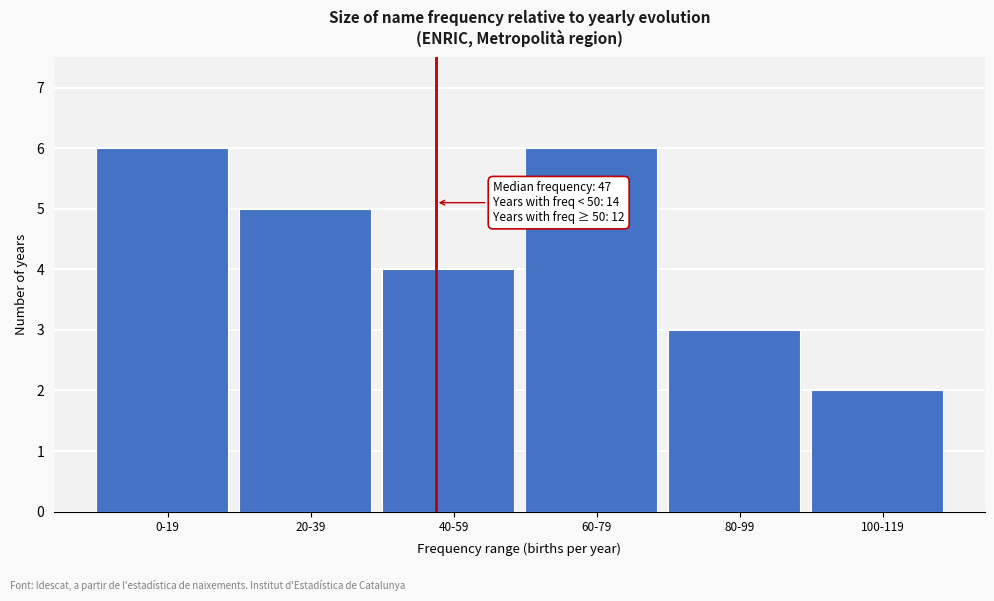

Reading left to right, what are all the values shown in this chart?

6	5	4	6	3	2